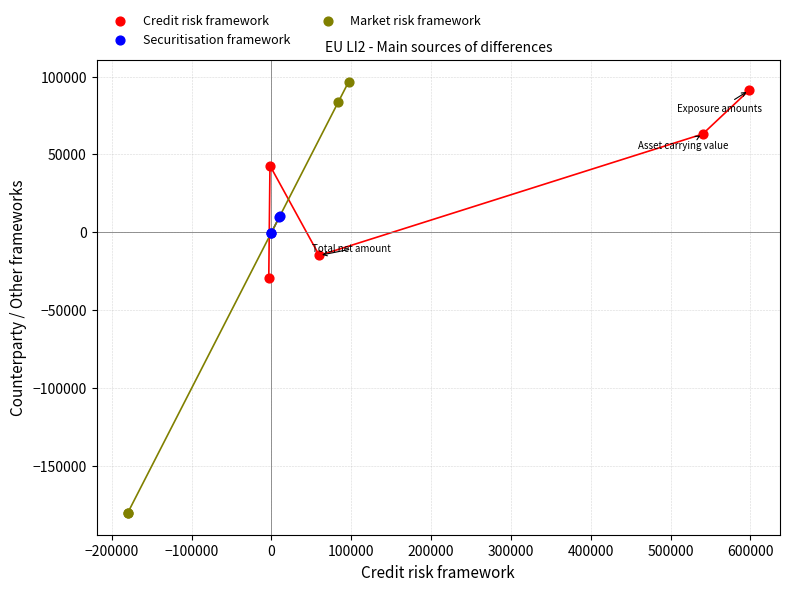

Which series has the widest spread of Y values?

Market risk framework